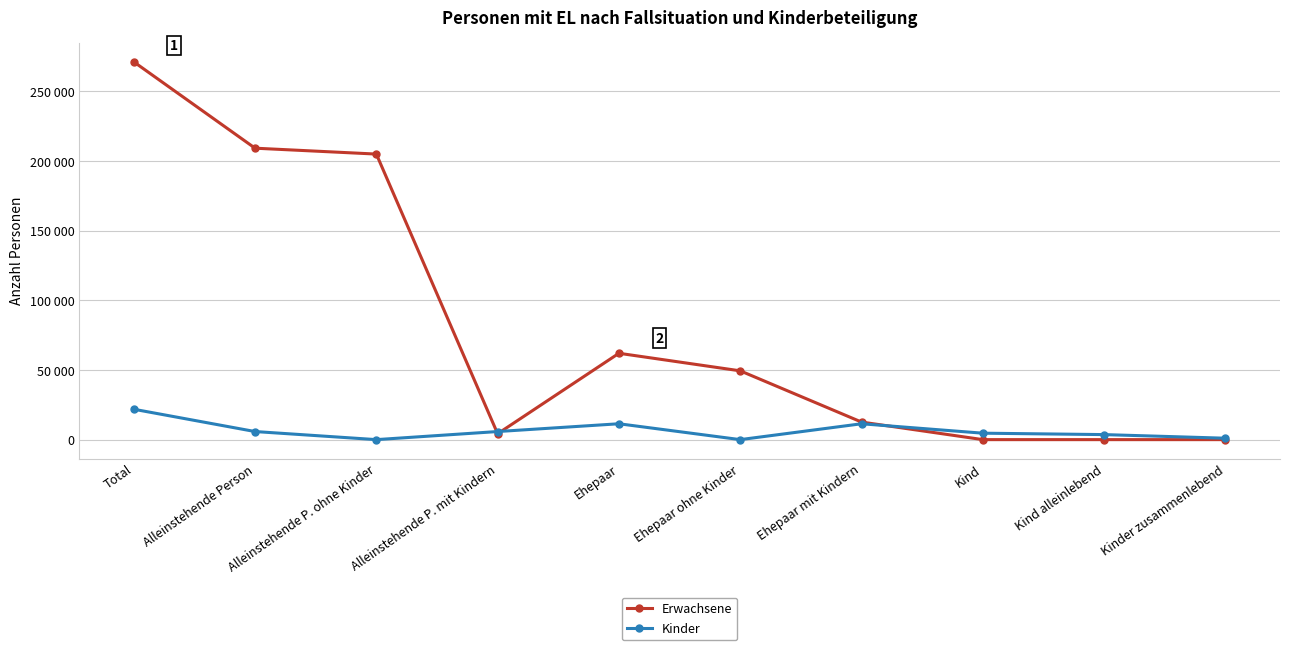

True or false: Kinder and Erwachsene cross at least once.

True